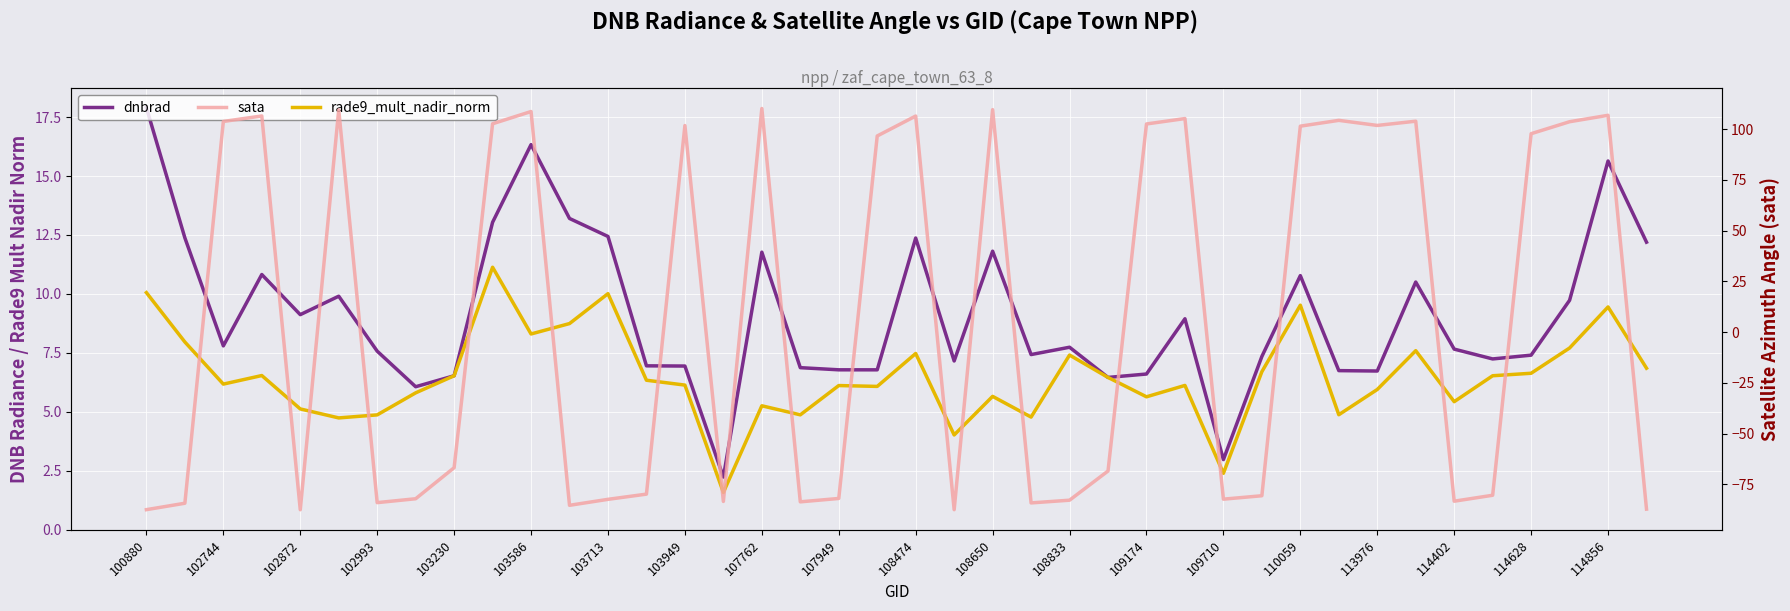

What value does the sata series have at 103713?

-82.4